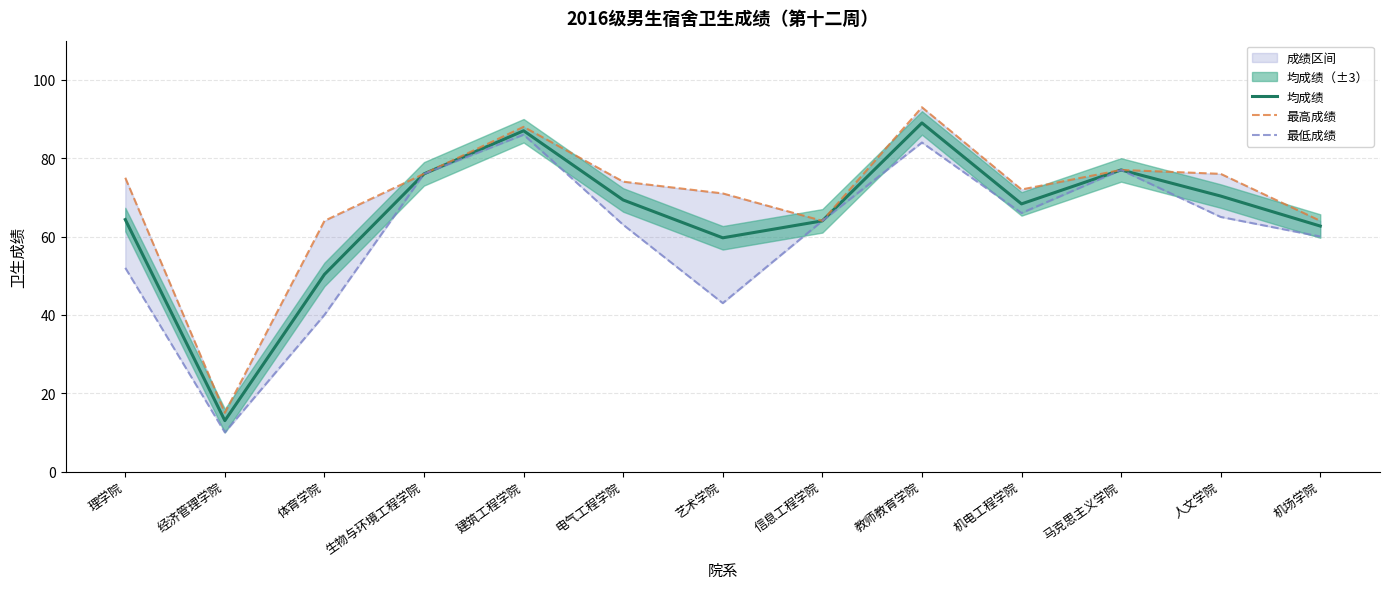

How many lines are shown in the chart?

3